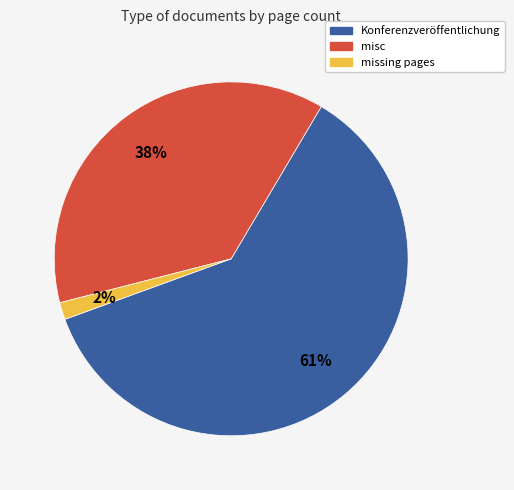

To the nearest percent, what is the average slice percentage?

33%